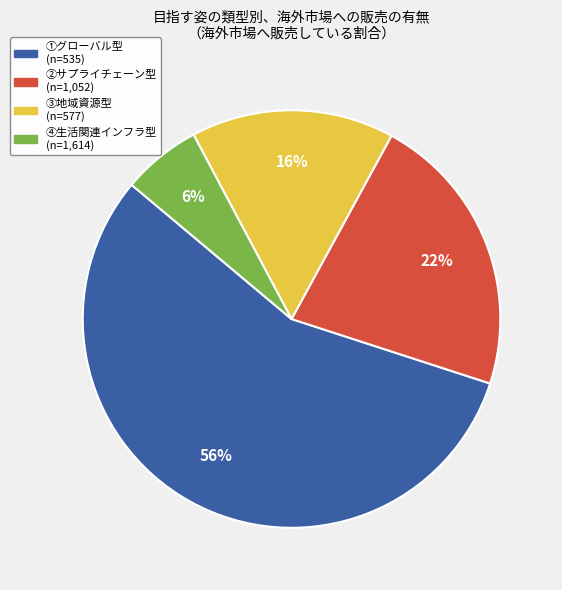

What is the majority slice?

①グローバル型 (n=535)